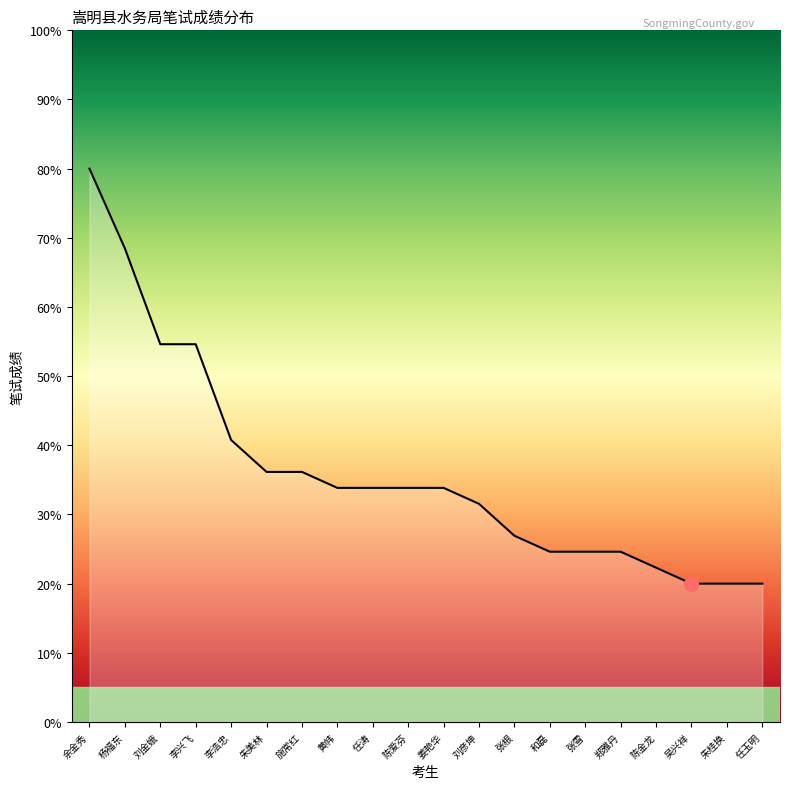

What is the greatest value displayed?

80.0